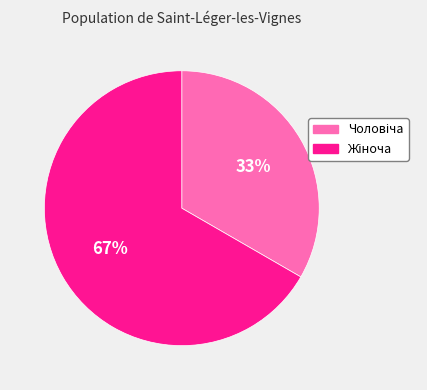

Count the number of slices in the pie.

2